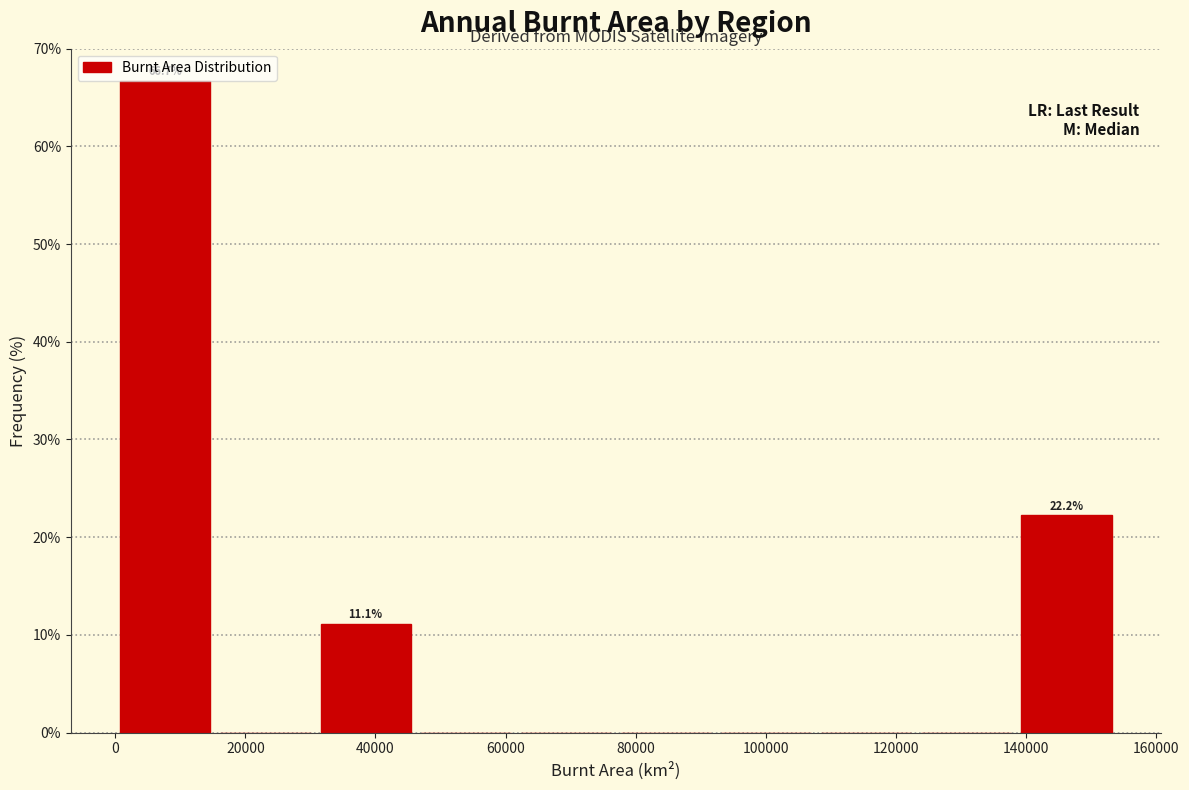

Over which range of the x-axis is the bar tallest?

0 to 16000